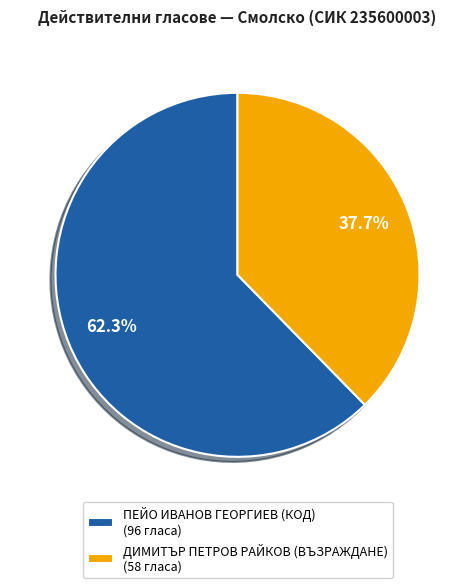

What is the majority slice?

ПЕЙО ИВАНОВ ГЕОРГИЕВ (КОД)